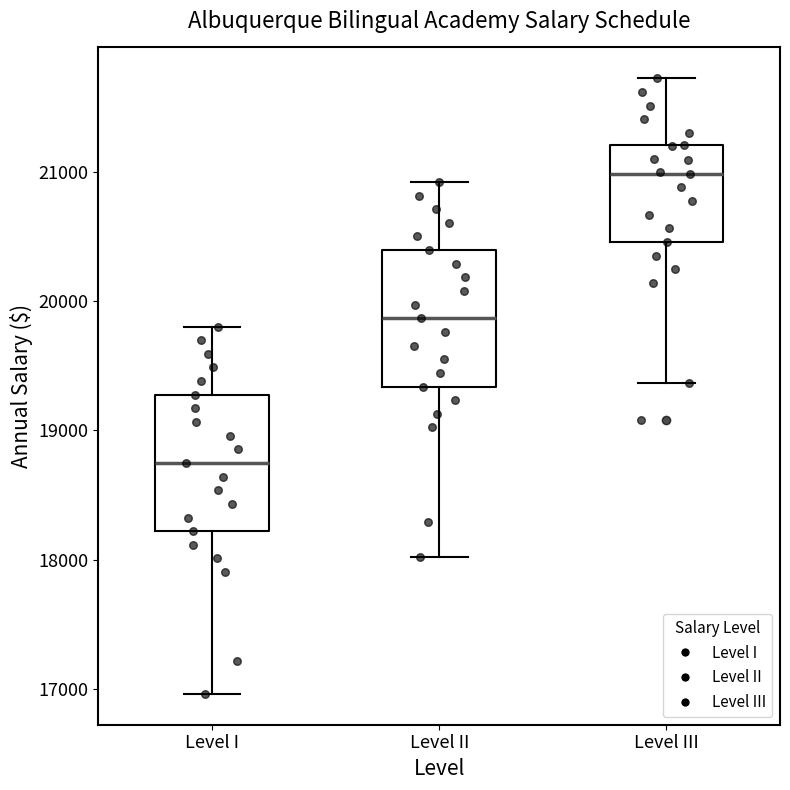

Reading left to right, transcribe this box plot: for each box, give where its median line is, the range the box spans, and where its two whiskers end, as read against the y-axis. The values are not printed on the chart, so give them approximately, as read against the axis.

Level I: median 18700, box 18200 to 19300, whiskers 17000 to 19800
Level II: median 19900, box 19300 to 20400, whiskers 18000 to 20900
Level III: median 21000, box 20500 to 21200, whiskers 19400 to 21700